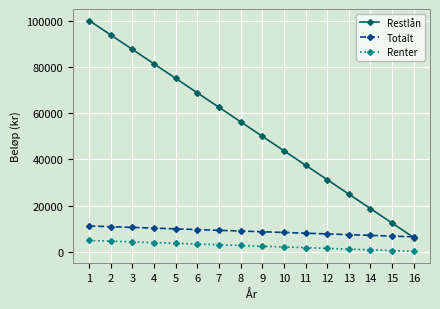

What is the sum of all Renter values?

42500.0